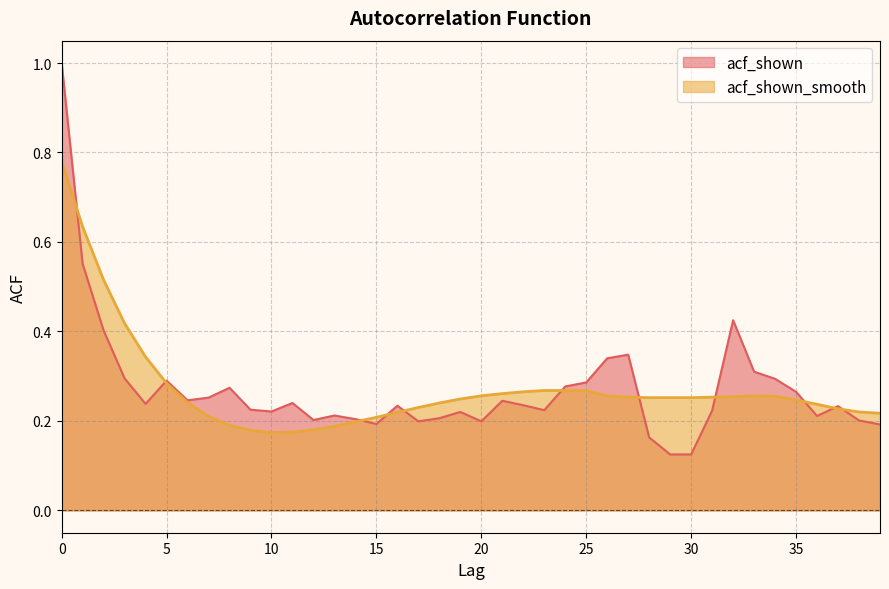

Count the number of categories in the chart.

40